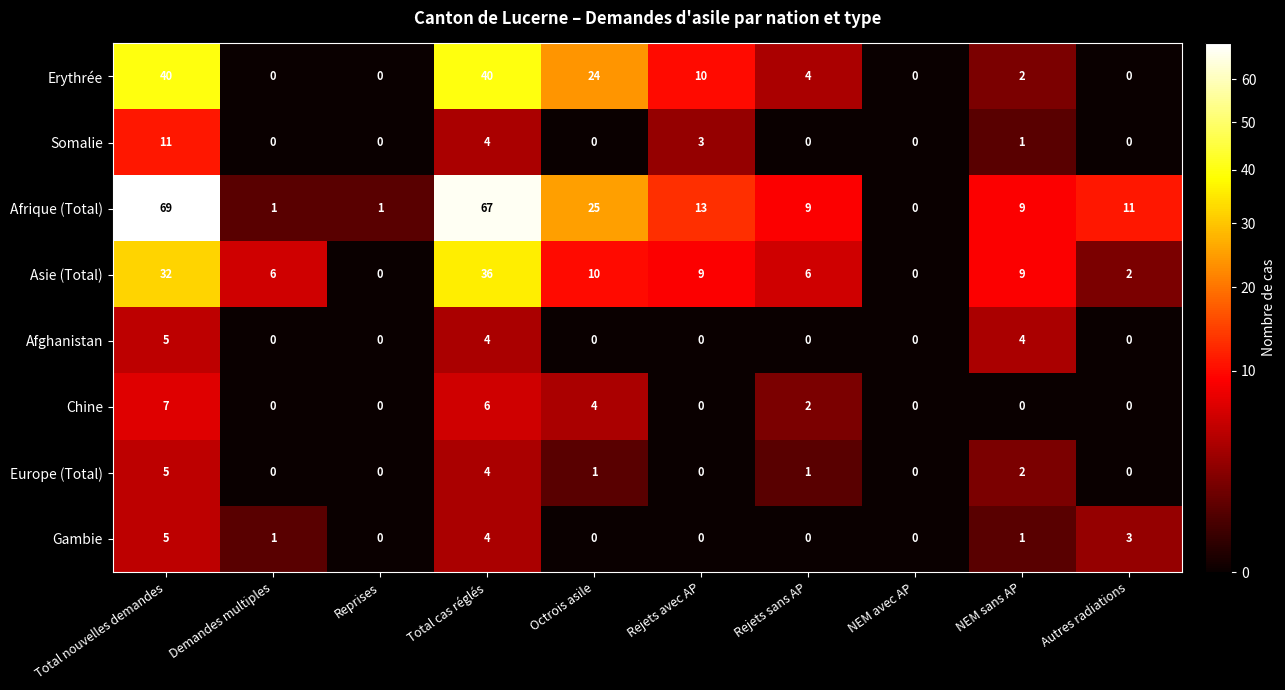

What is the difference between the maximum and second lowest values in the Afghanistan series?

5